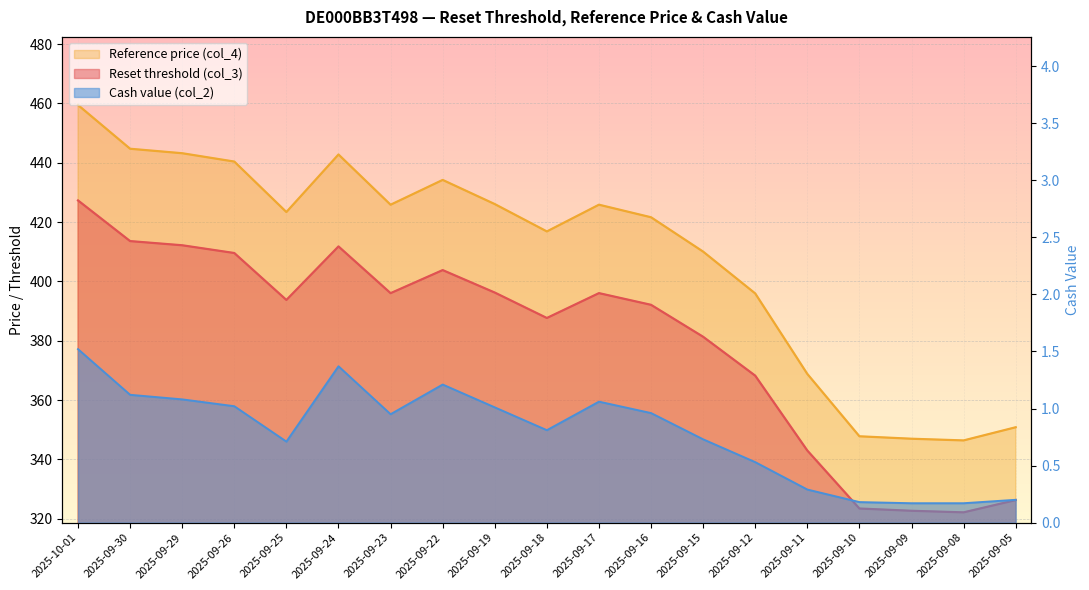

What is the label of the 19th point from the left?

2025-09-05